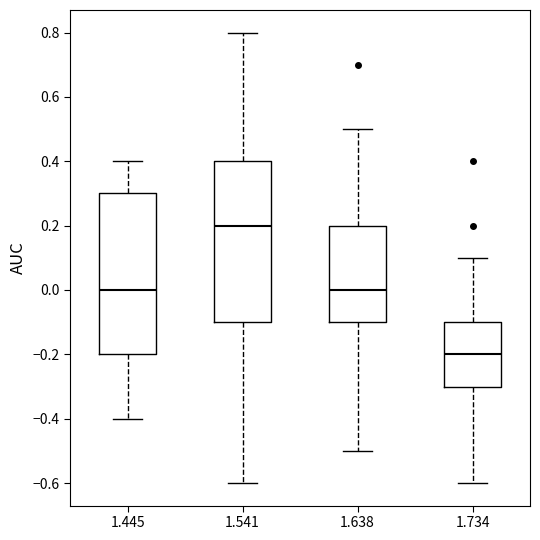

Reading left to right, transcribe this box plot: for each box, give where its median line is, the range the box spans, and where its two whiskers end, as read against the y-axis. The values are not printed on the chart, so give them approximately, as read against the axis.

1.445: median 0.0, box -0.2 to 0.3, whiskers -0.4 to 0.4
1.541: median 0.2, box -0.1 to 0.4, whiskers -0.6 to 0.8
1.638: median 0.0, box -0.1 to 0.2, whiskers -0.5 to 0.5
1.734: median -0.2, box -0.3 to -0.1, whiskers -0.6 to 0.1